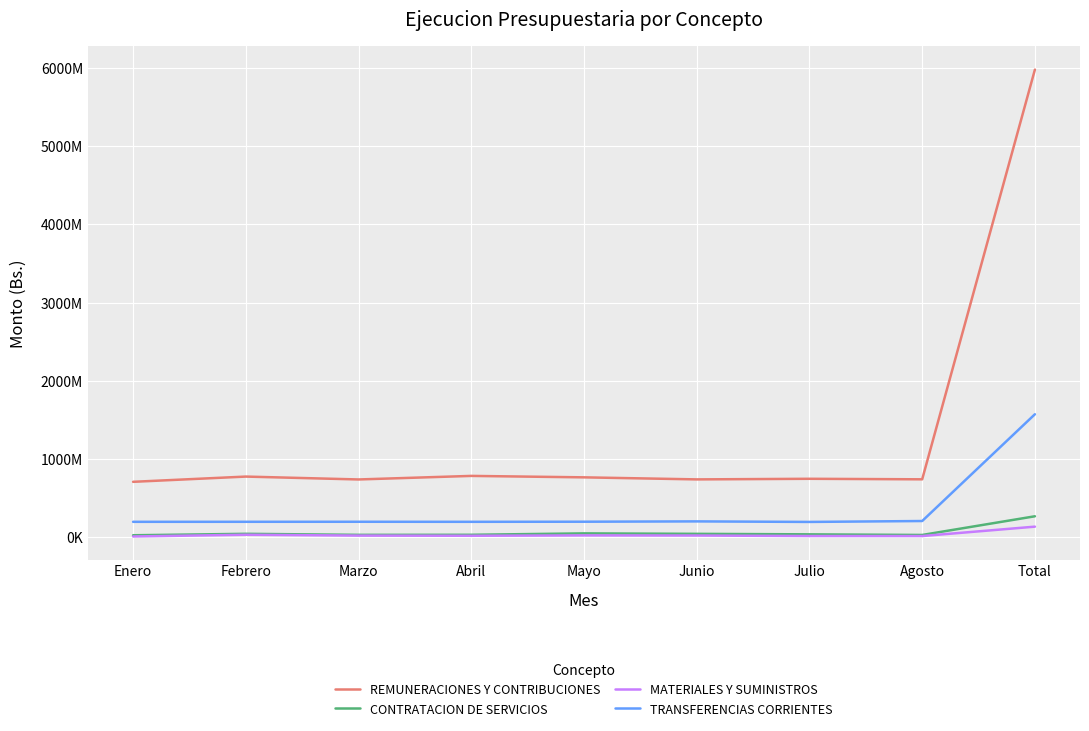

What is the difference between the second highest and minimum values in the CONTRATACION DE SERVICIOS series?

23969311.8